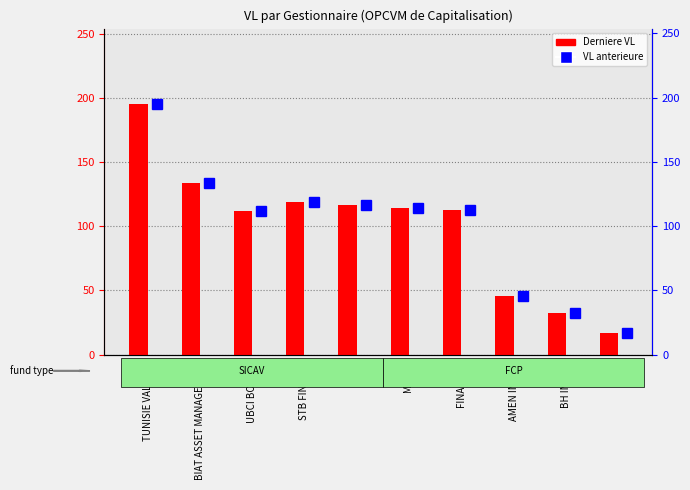

What is the total value across all series at FINACORP?

225.3